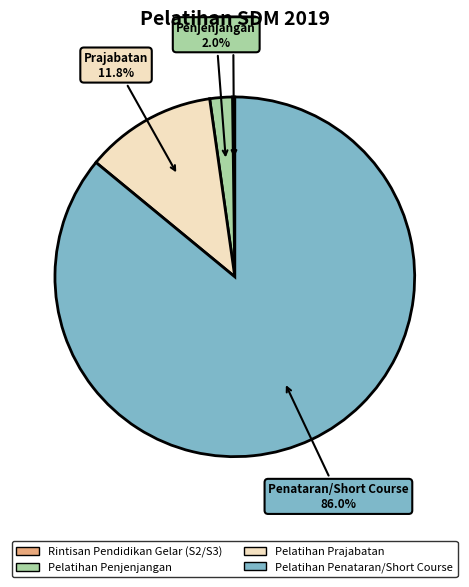

Between Pelatihan Penataran/Short Course and Pelatihan Penjenjangan, which is larger?

Pelatihan Penataran/Short Course